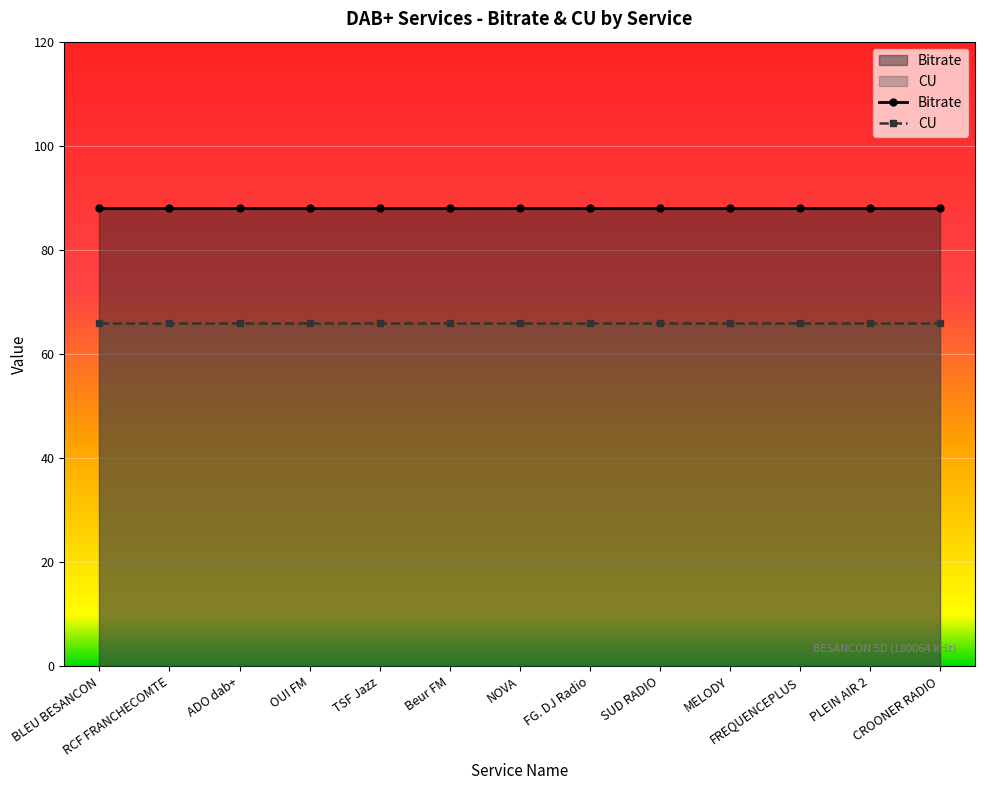

What is the value of the Bitrate point at the 10th from the left?

88